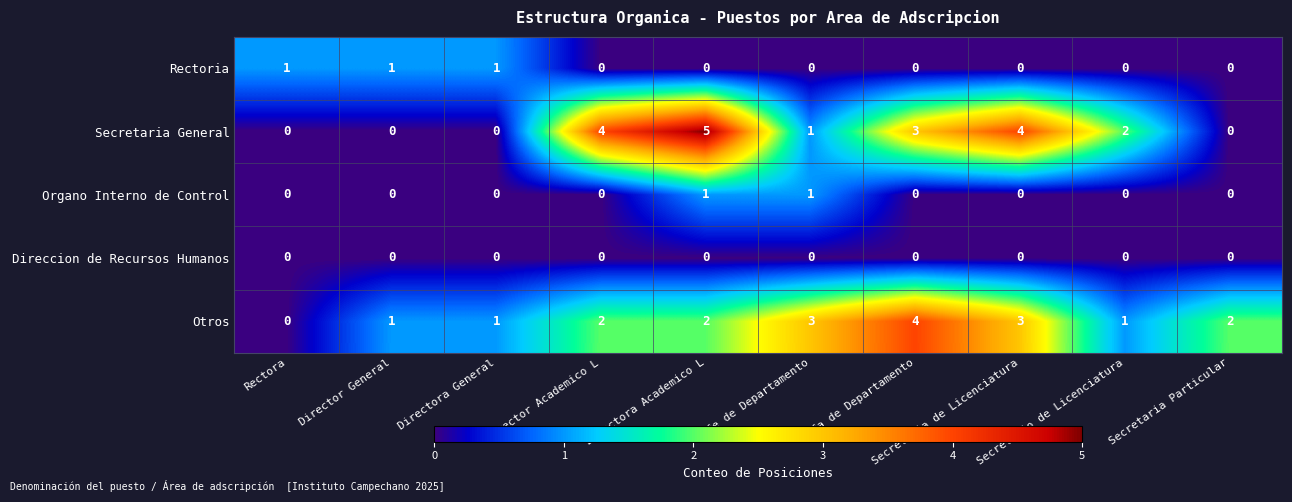

Which series has the widest spread of values?

Secretaria General